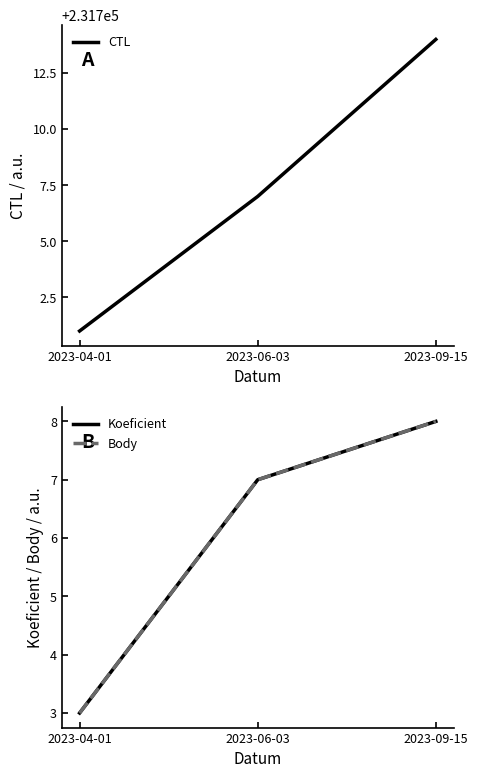

Reading right to left, extract all data points from this chart.

CTL: 231714	231707	231701
Koeficient: 8	7	3
Body: 8	7	3